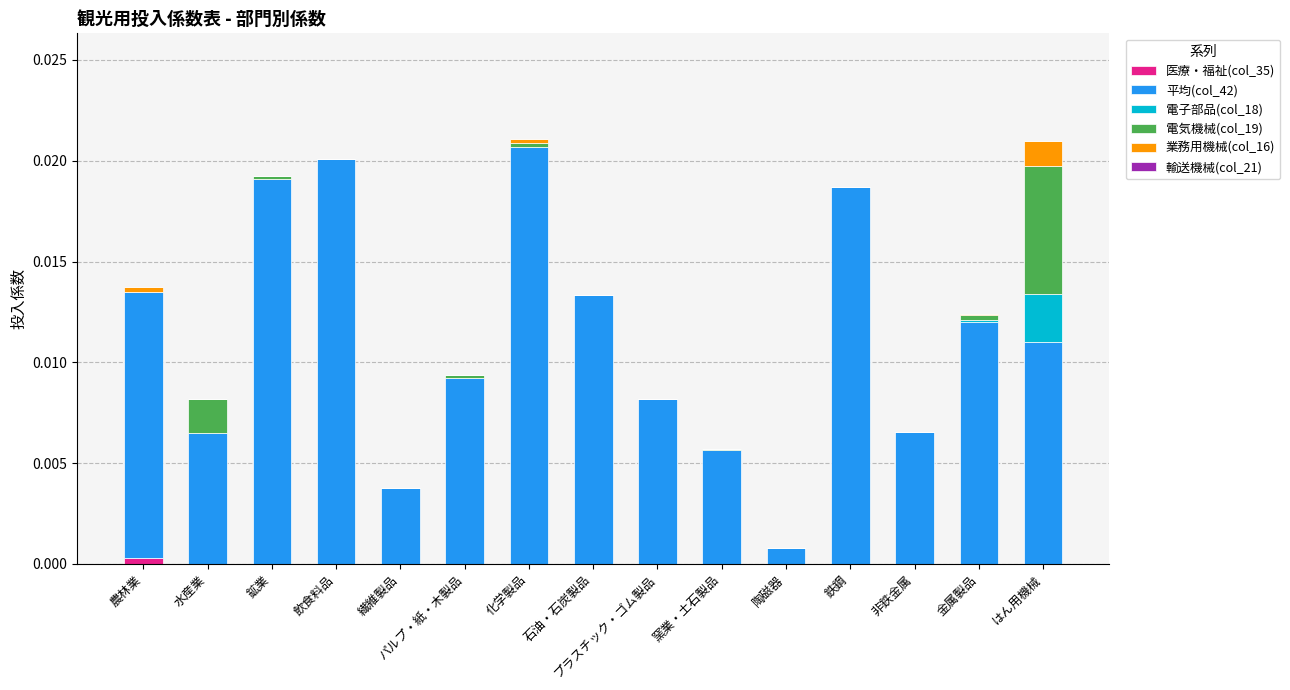

Between パルプ・紙・木製品 and 金属製品, which is larger?

パルプ・紙・木製品